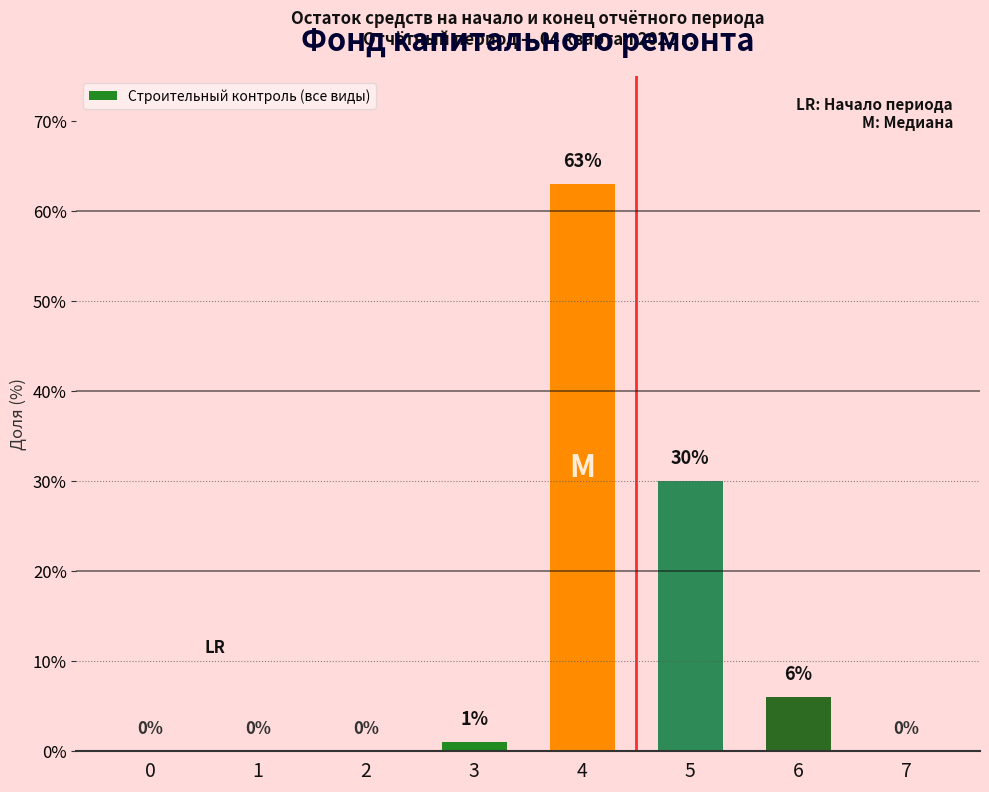

What is the difference between the values at 5 and 7?

30